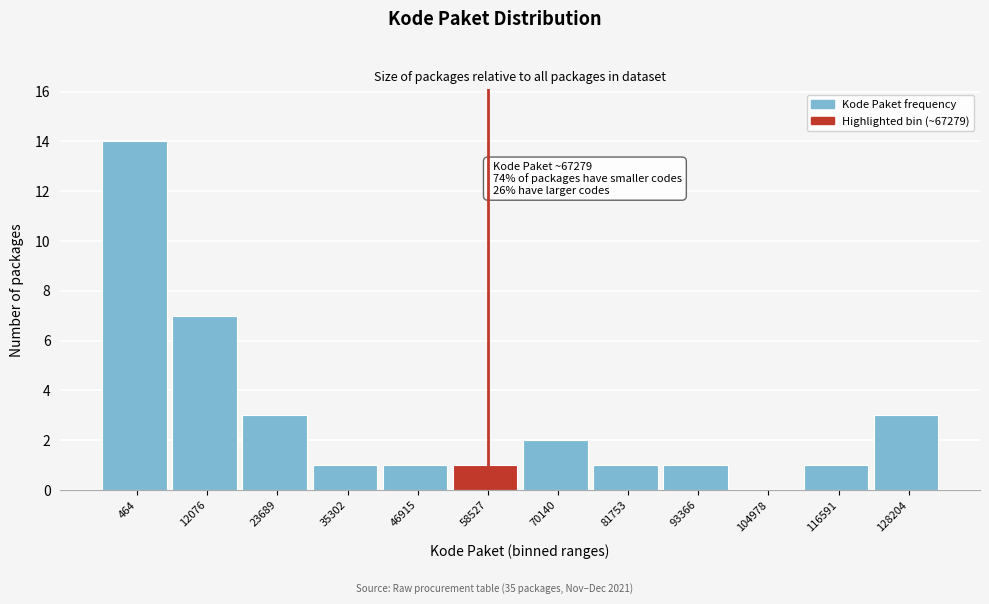

Reading left to right, what are all the values shown in this chart?

464=14	12076=7	23689=3	35302=1	46915=1	58527=1	70140=2	81753=1	93366=1	104978=0	116591=1	128204=3